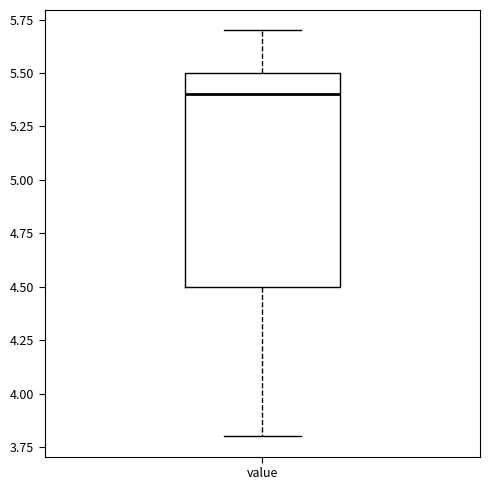

Read this box plot against the y-axis: the position of the median line, the range covered by the box, and the ends of both whiskers. The values are not printed on the chart, so give them approximately, as read against the axis.

median 5.4, box 4.5 to 5.5, whiskers 3.8 to 5.7